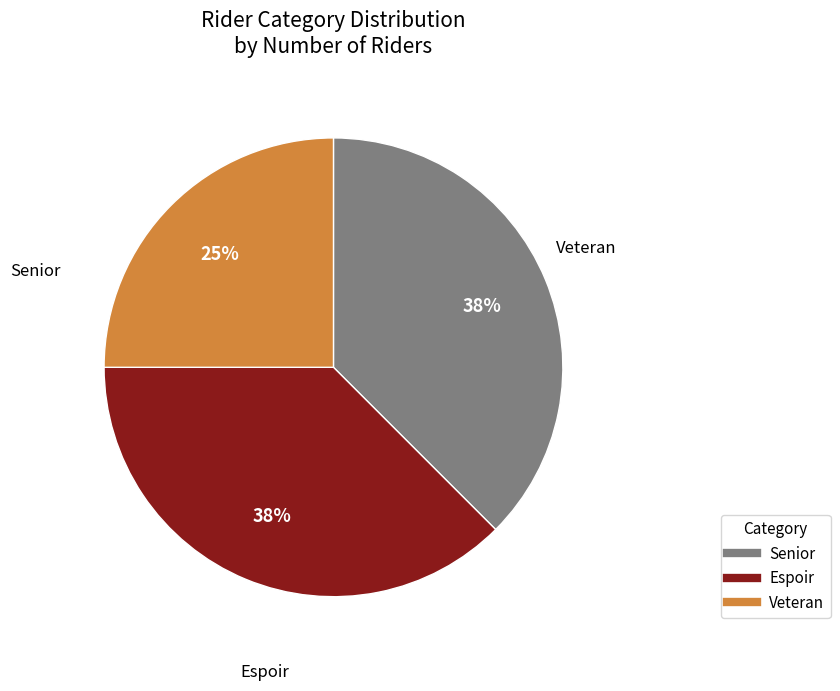

Does any single category account for the majority?

No